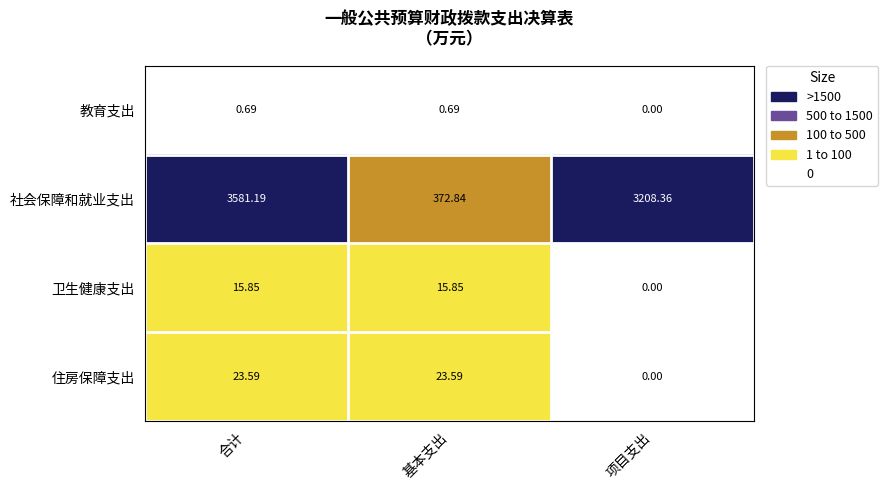

How many values in the 住房保障支出 series exceed 23?

2